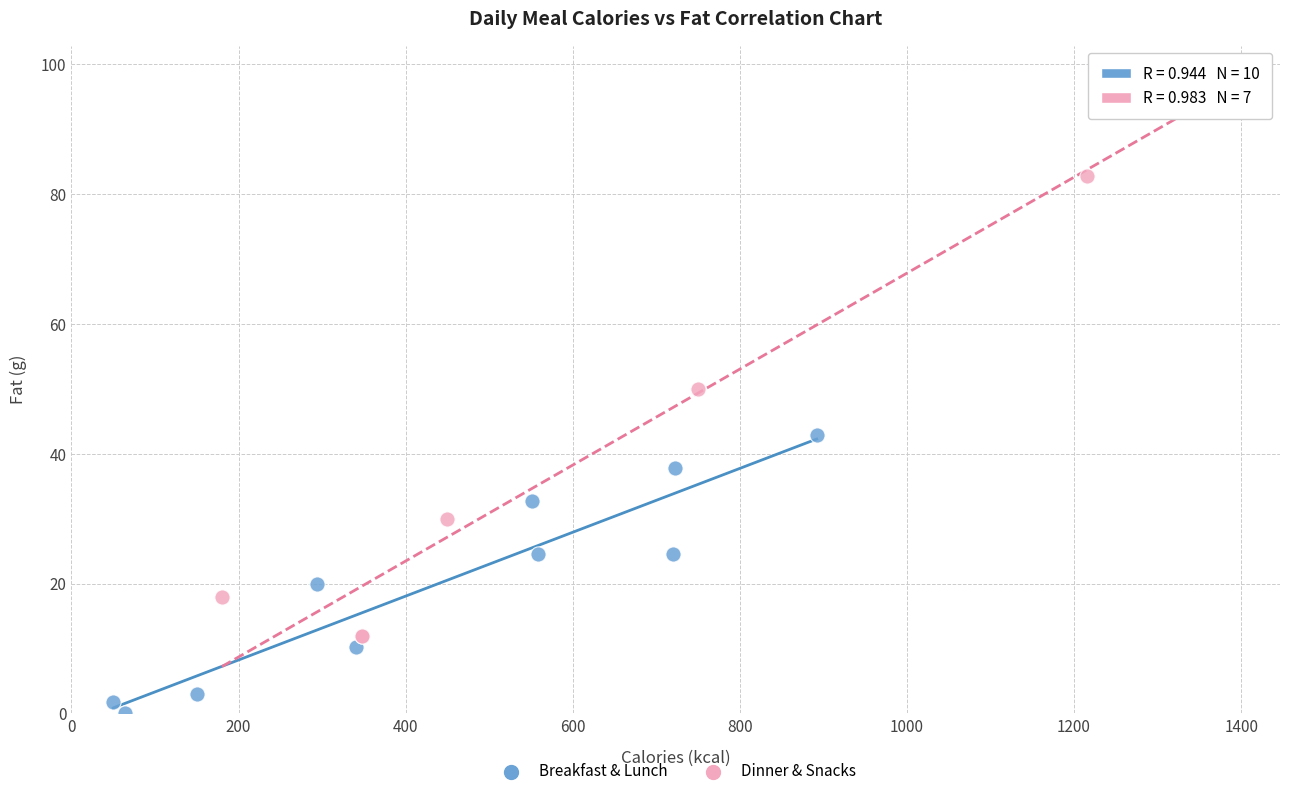

Which series reaches the maximum Y coordinate?

Dinner & Snacks